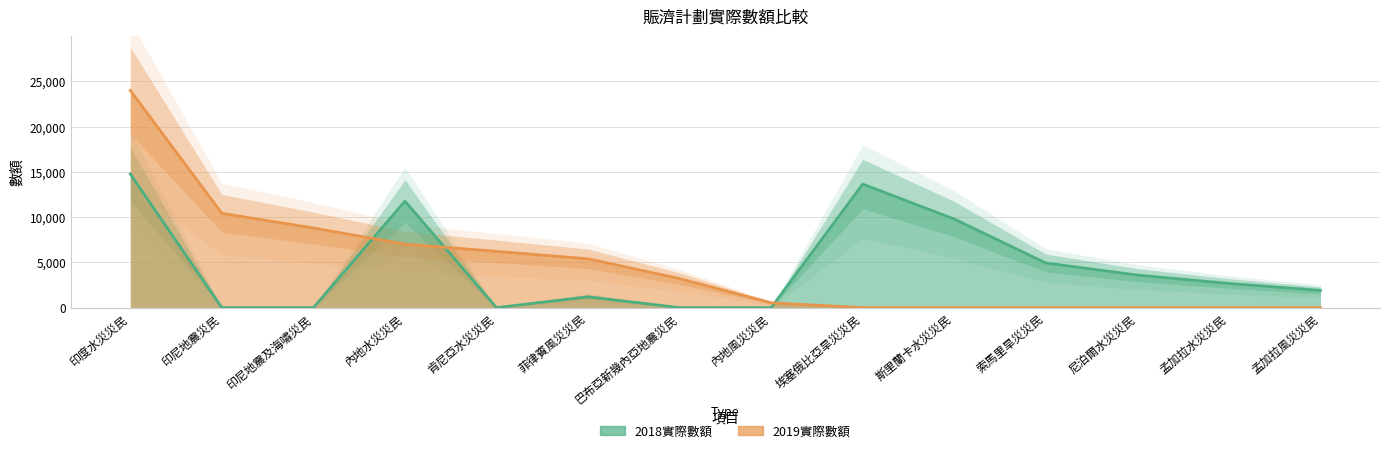

At which label does 2018實際數額 reach its peak?

印度水災災民